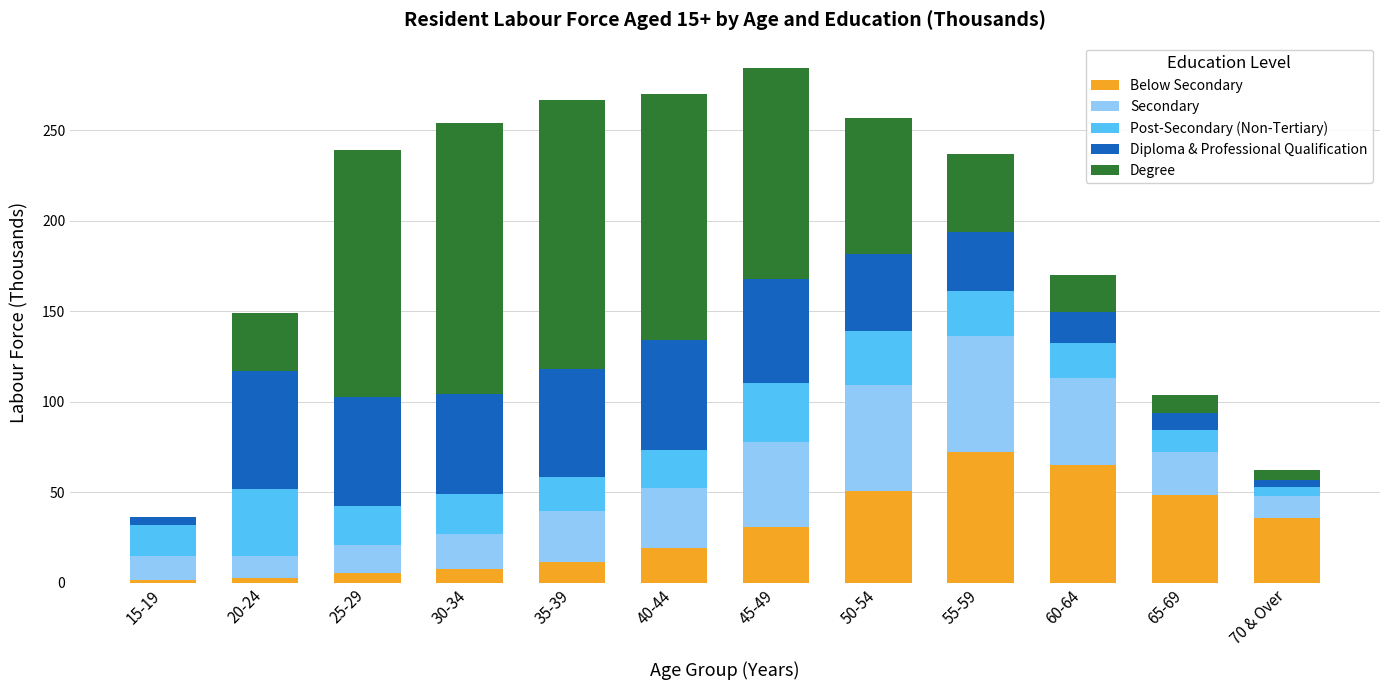

How many categories are shown in the chart?

12